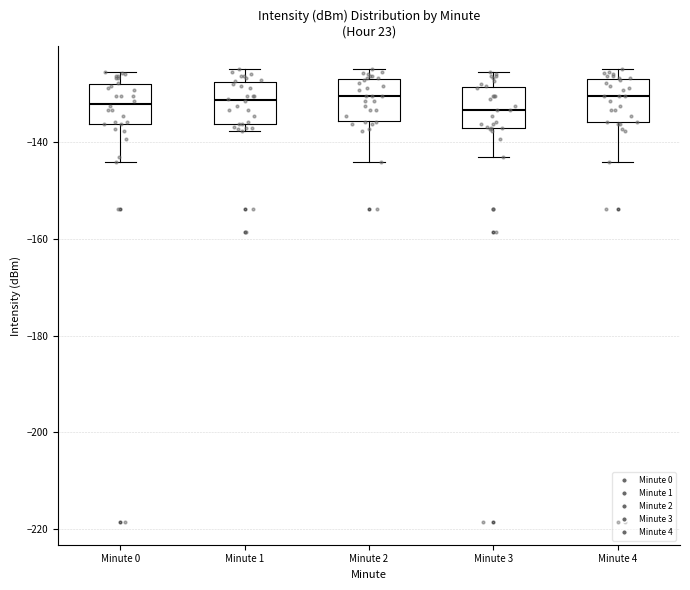

Reading left to right, read every box against the y-axis: the position of its median line, the range the box covers, and the ends of its whiskers. The values are not printed on the chart, so give them approximately, as read against the axis.

Minute 0: median -132, box -136 to -128, whiskers -144 to -126
Minute 1: median -132, box -136 to -128, whiskers -138 to -124
Minute 2: median -130, box -136 to -126, whiskers -144 to -124
Minute 3: median -134, box -138 to -128, whiskers -144 to -126
Minute 4: median -130, box -136 to -126, whiskers -144 to -124